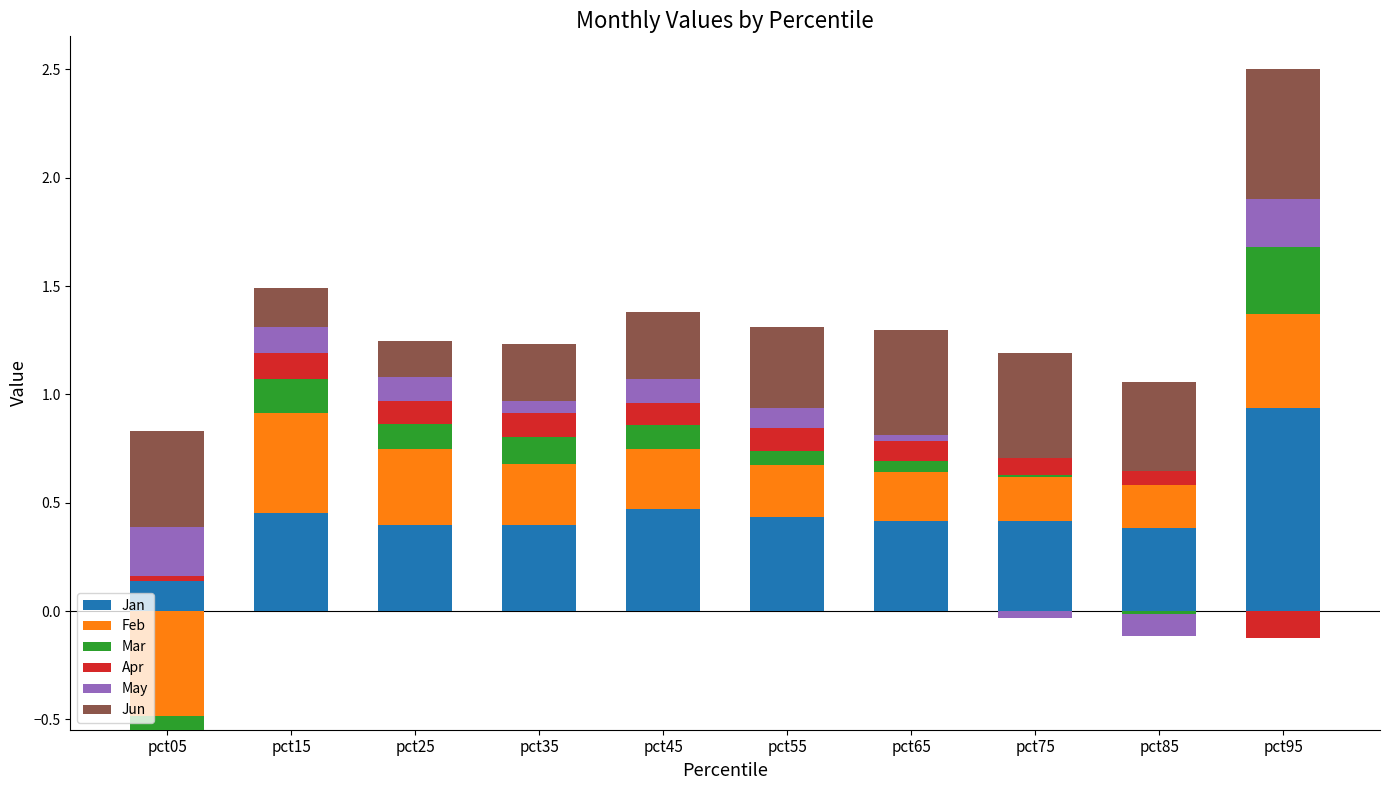

Between pct95 and pct55, which is larger?

pct95